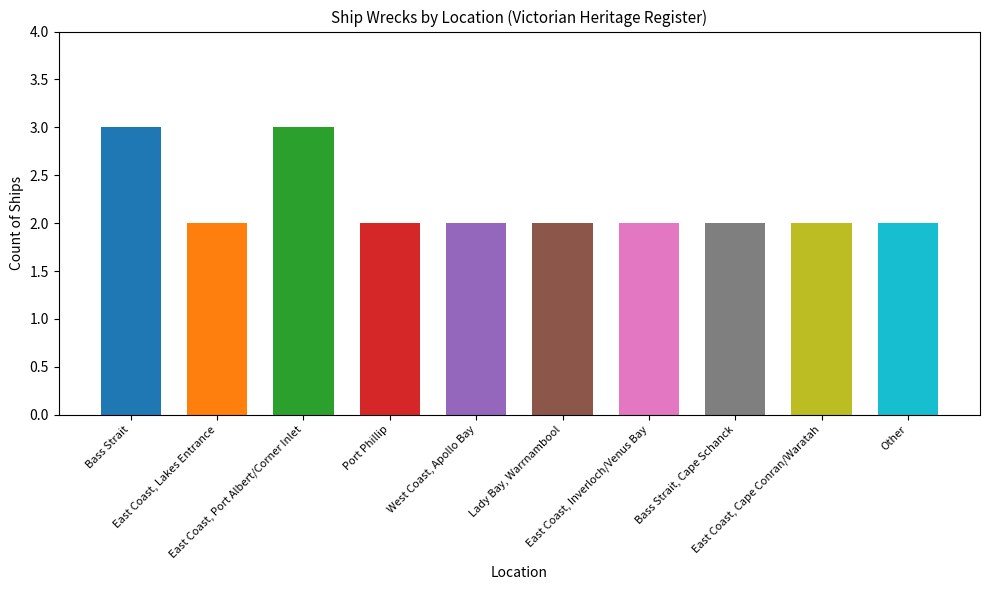

What position from the right is East Coast, Cape Conran/Waratah?

2